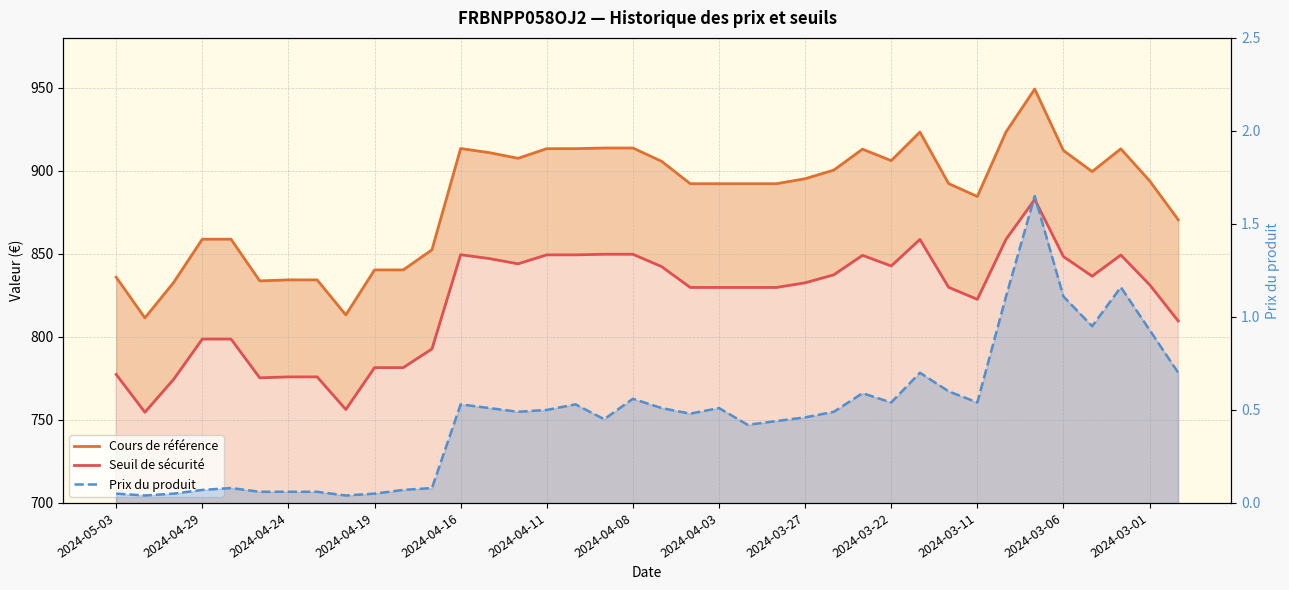

How many categories are shown in the chart?

38